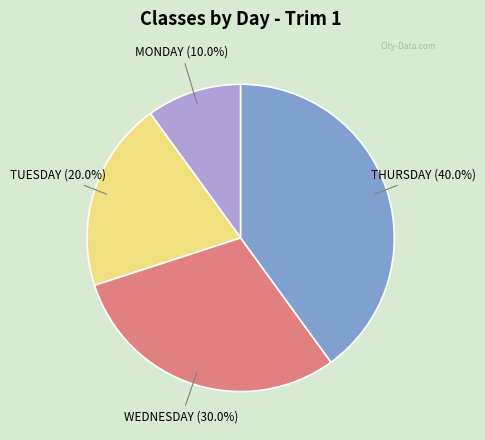

Rank the categories by value from highest to lowest.

THURSDAY, WEDNESDAY, TUESDAY, MONDAY